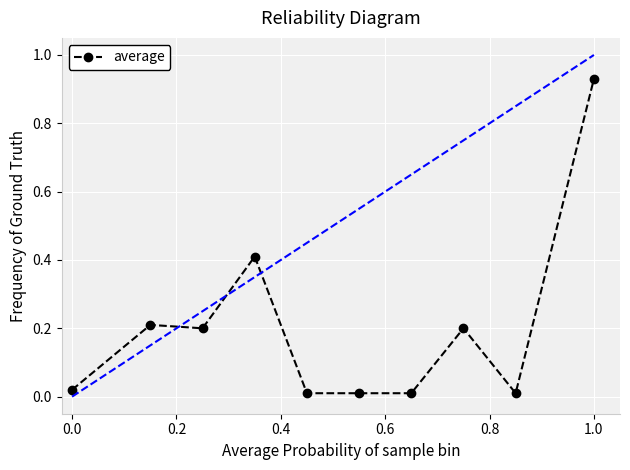

What is the value of the 8th point from the left?

0.2